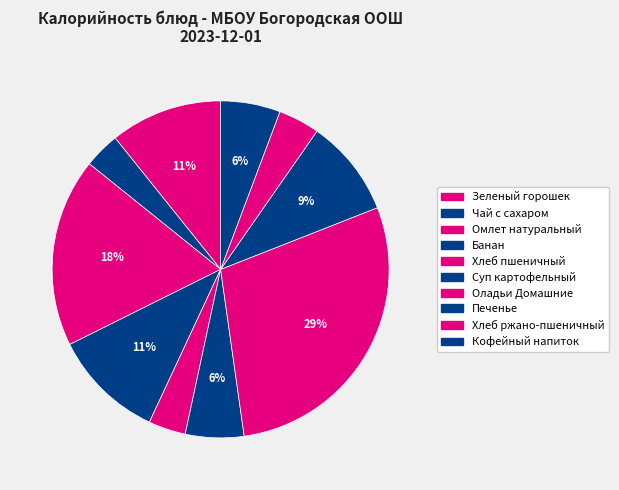

True or false: Оладьи Домашние accounts for 21% of the total.

False